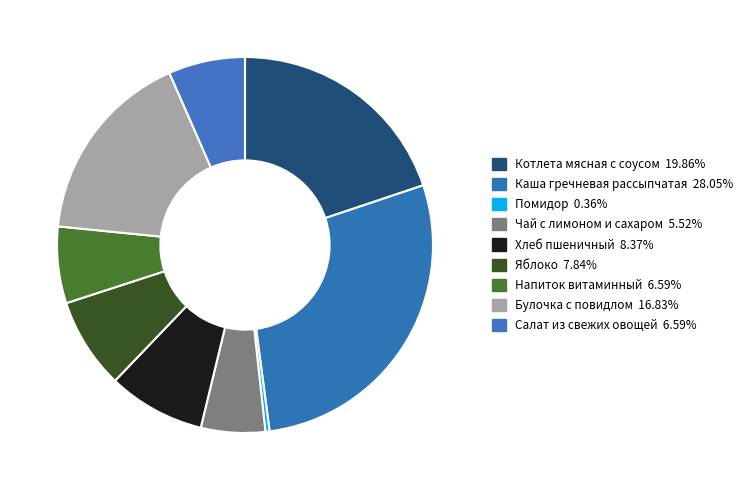

Rank the categories by value from highest to lowest.

Каша гречневая рассыпчатая, Котлета мясная с соусом, Булочка с повидлом, Хлеб пшеничный, Яблоко, Напиток витаминный, Салат из свежих овощей, Чай с лимоном и сахаром, Помидор